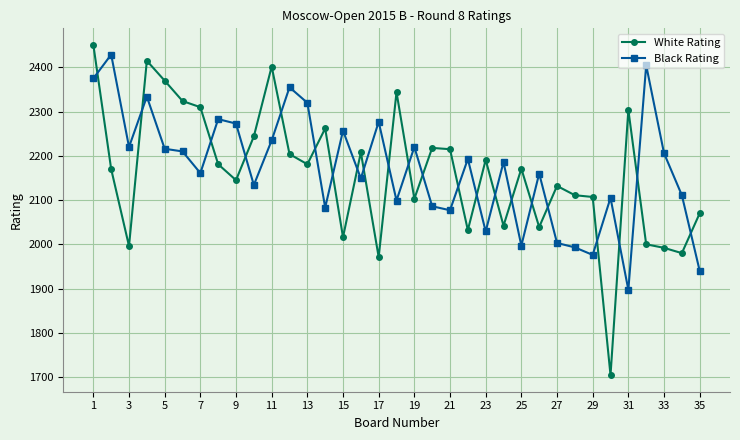

What are all the series names shown in the legend?

White Rating, Black Rating